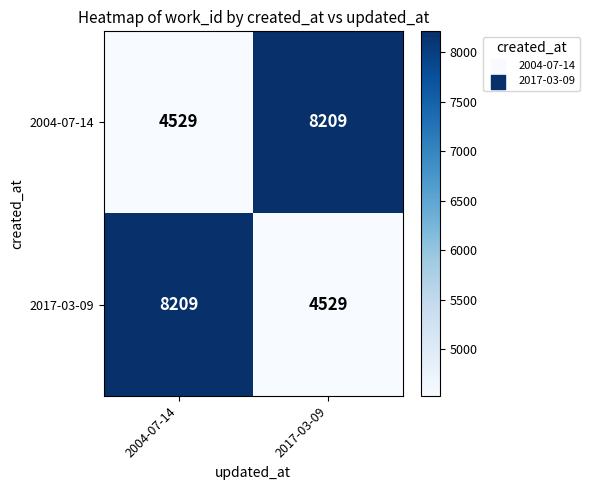

Rank the series at 2017-03-09 from lowest to highest value.

2017-03-09, 2004-07-14